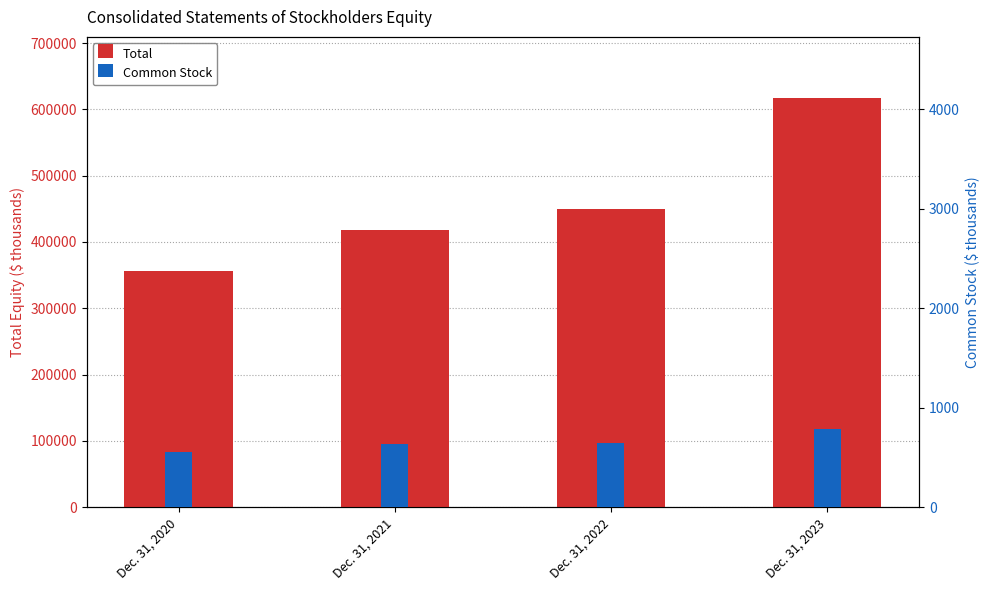

At which label is Total closest to 486521?

Dec. 31, 2022